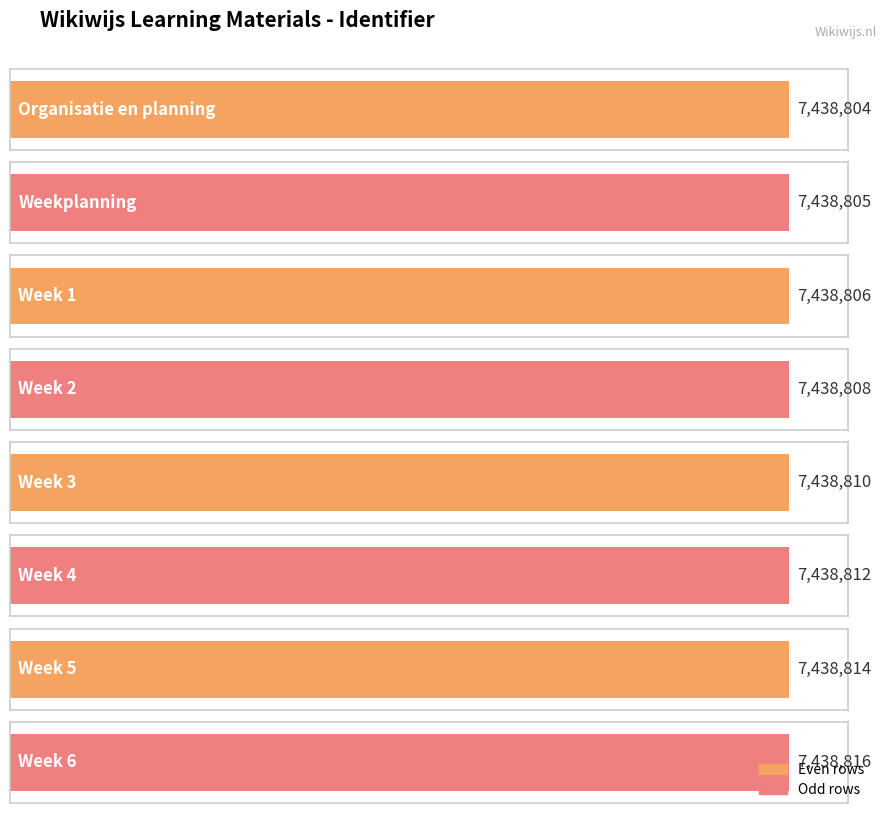

Reading left to right, list all the values displayed in this chart.

7438804	7438805	7438806	7438808	7438810	7438812	7438814	7438816